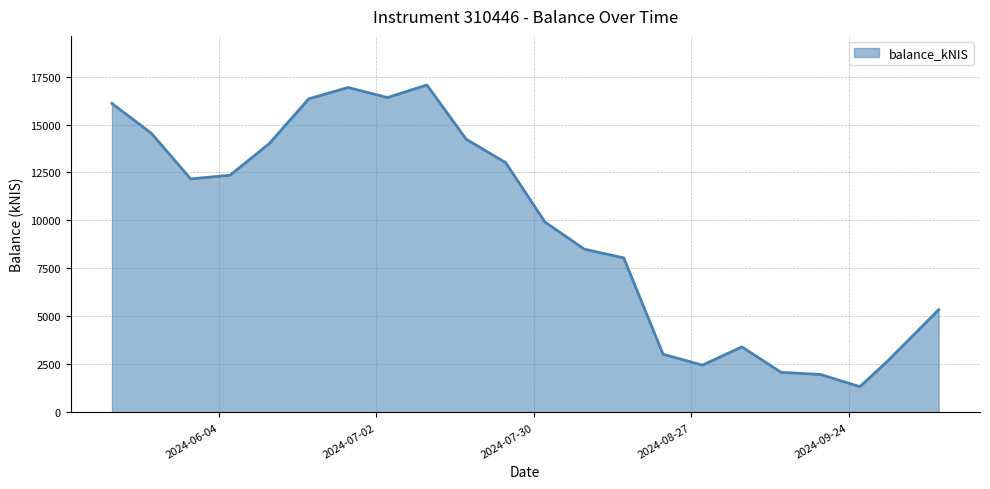

What is the difference between the maximum and minimum values?

15723.9